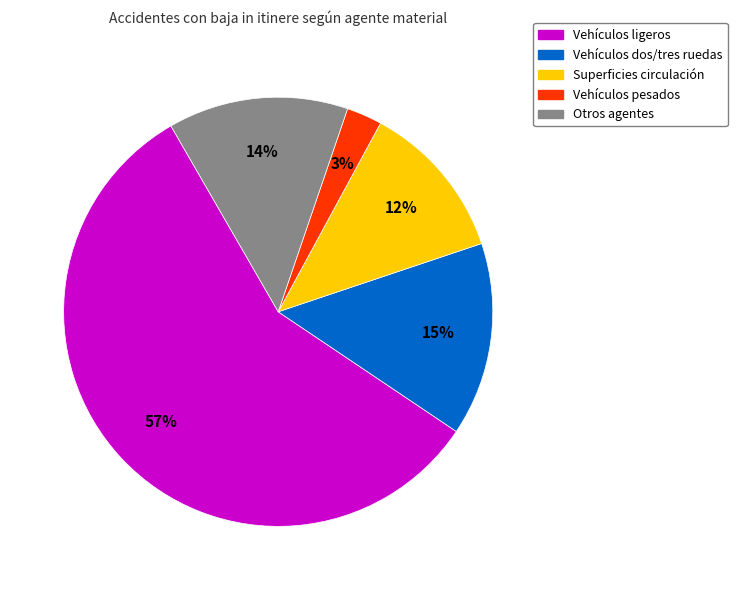

Combined, do Vehículos ligeros and Otros agentes account for over 50%?

Yes